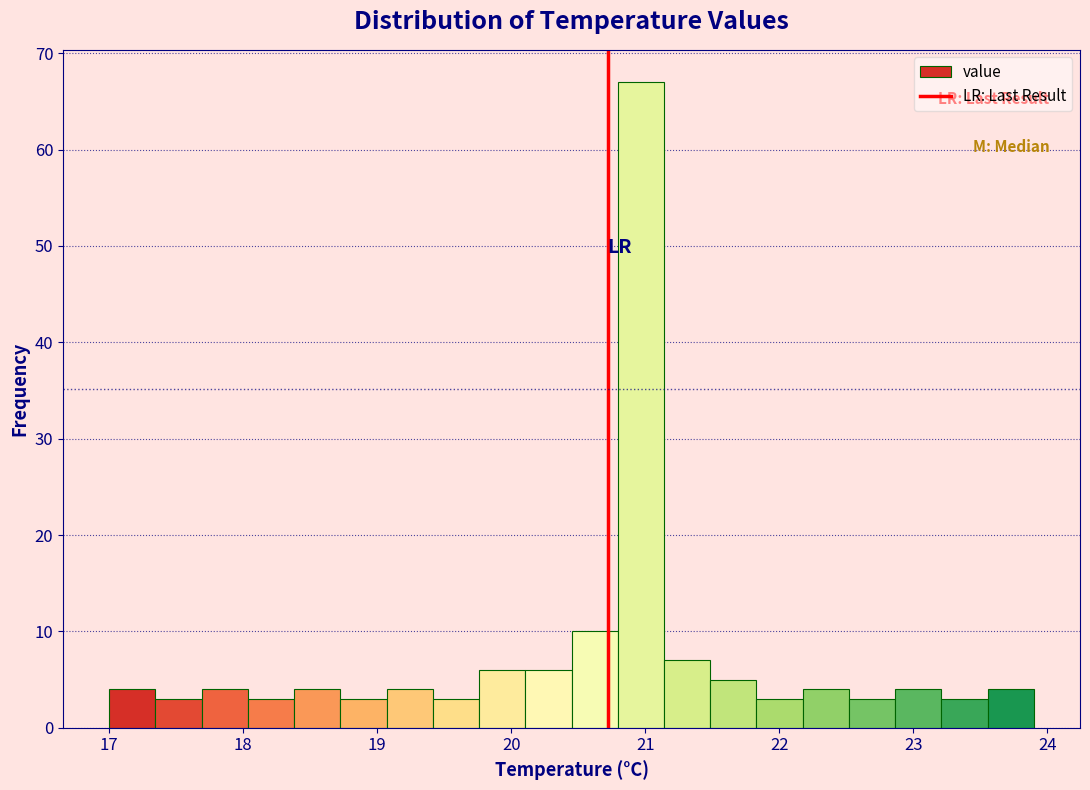

Around what value on the x-axis is the tallest bar? Give the approximate position of its centre, as read against the axis.

21.0